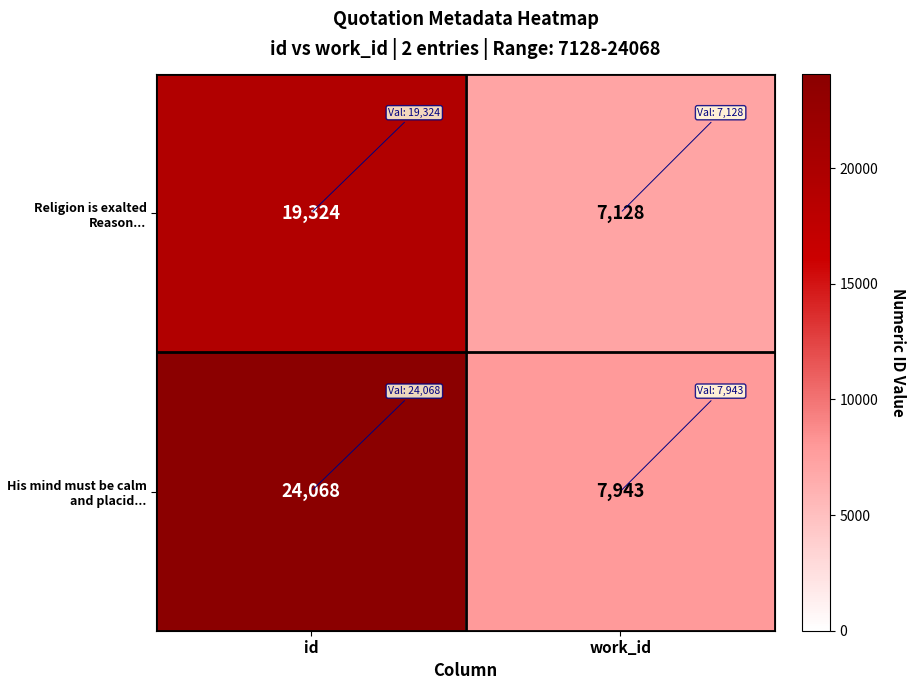

The value of Religion is exalted Reason... at work_id is 3125. True or false?

False